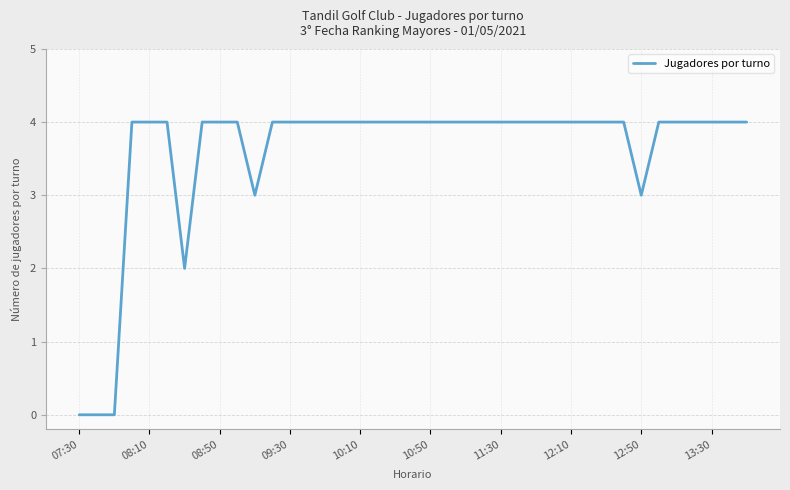

What is the maximum value shown in the chart?

4